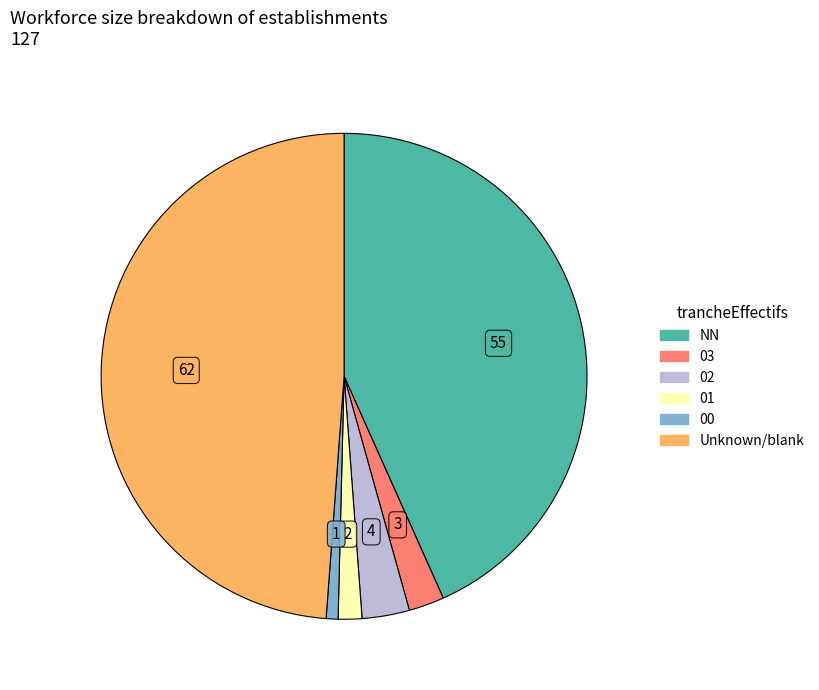

How many slices are in this pie chart?

6